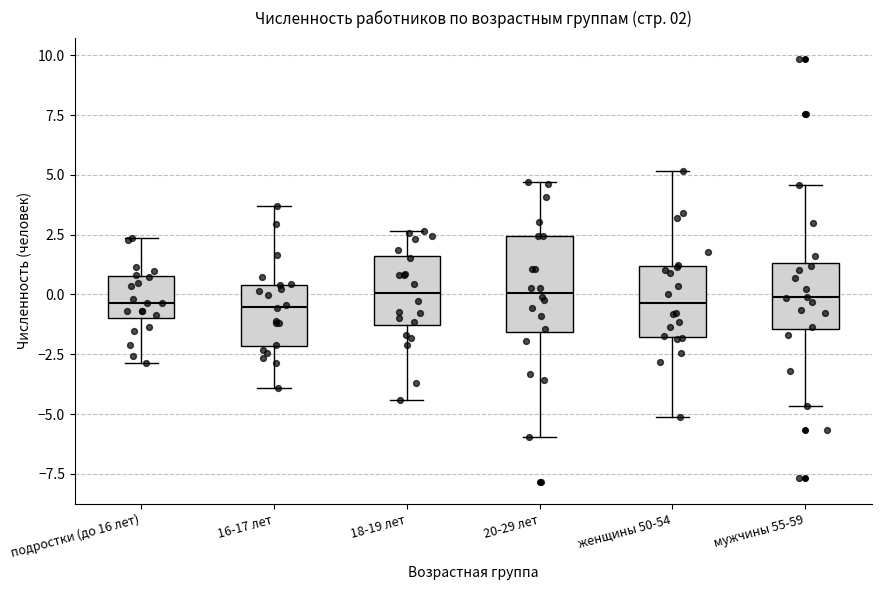

Comparing the boxes themselves (not the whiskers), which one is the tallest?

20-29 лет